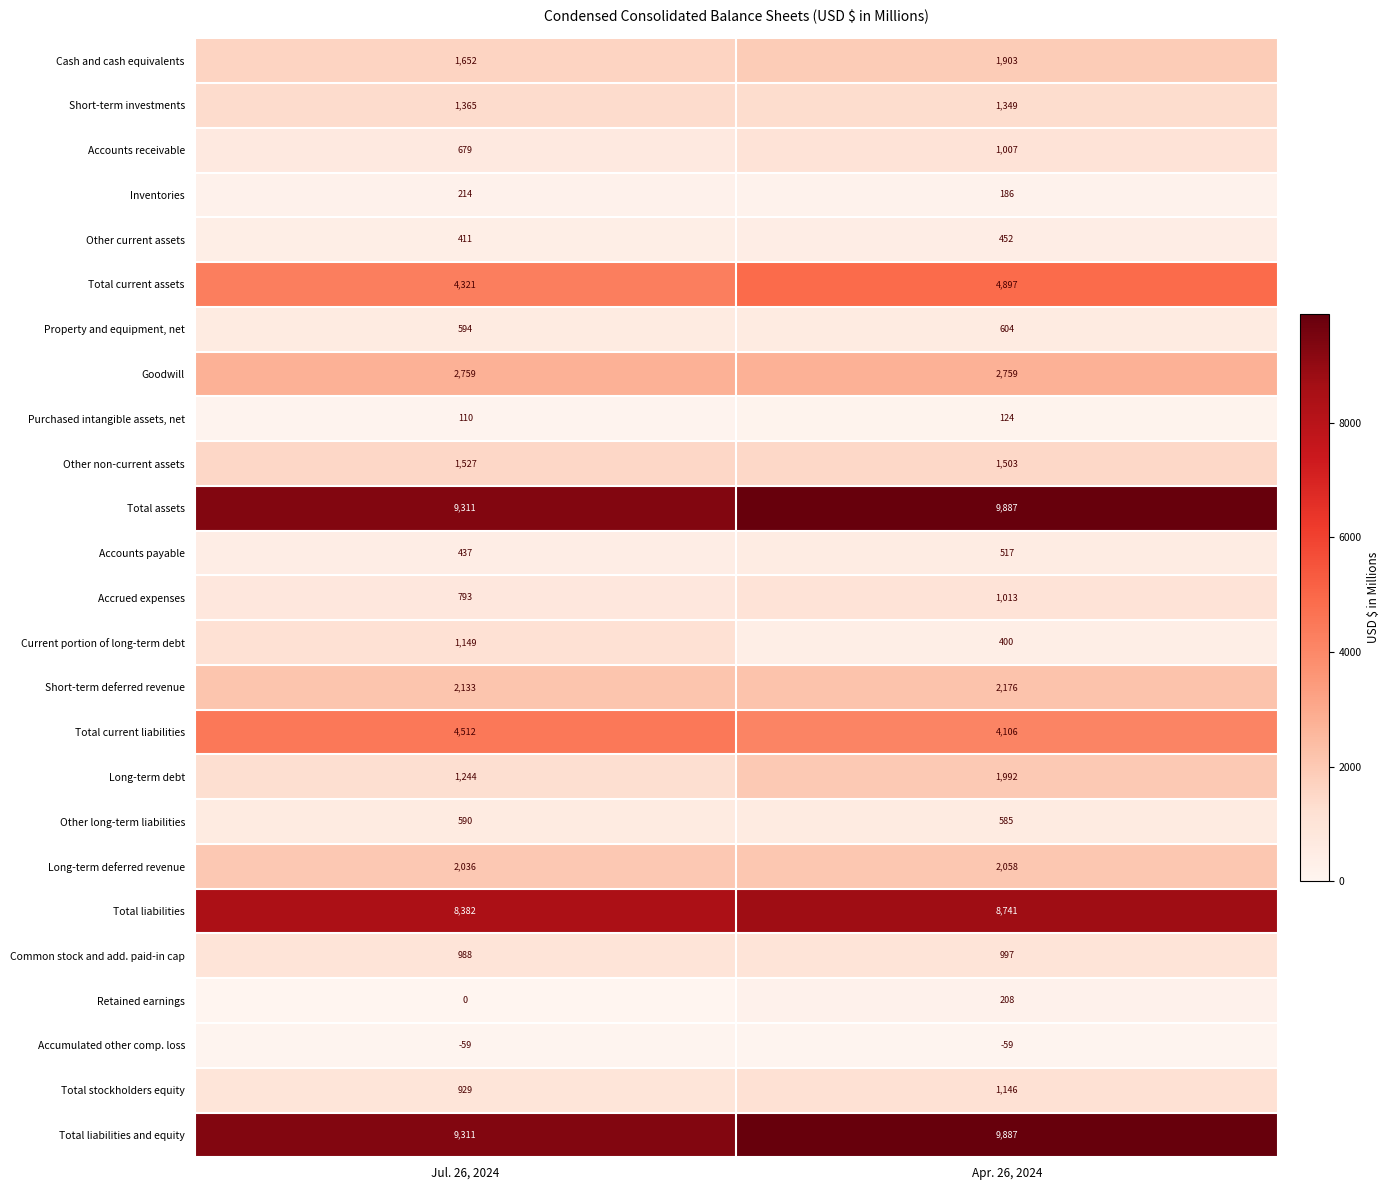

What is the difference between the Total current liabilities values at Jul. 26, 2024 and Apr. 26, 2024?

406